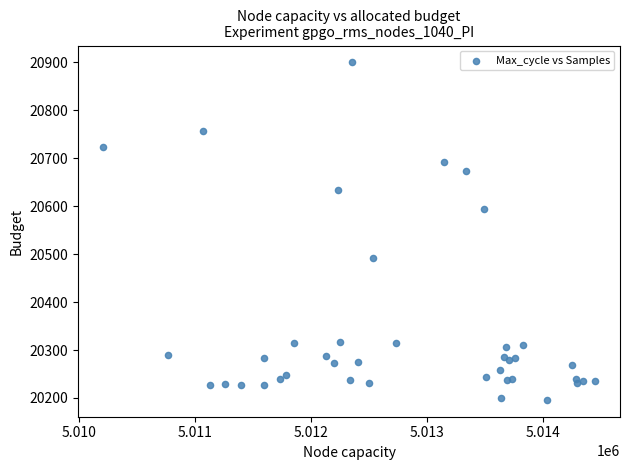

What Y value in the scatter plot is closest to 20548?

20595